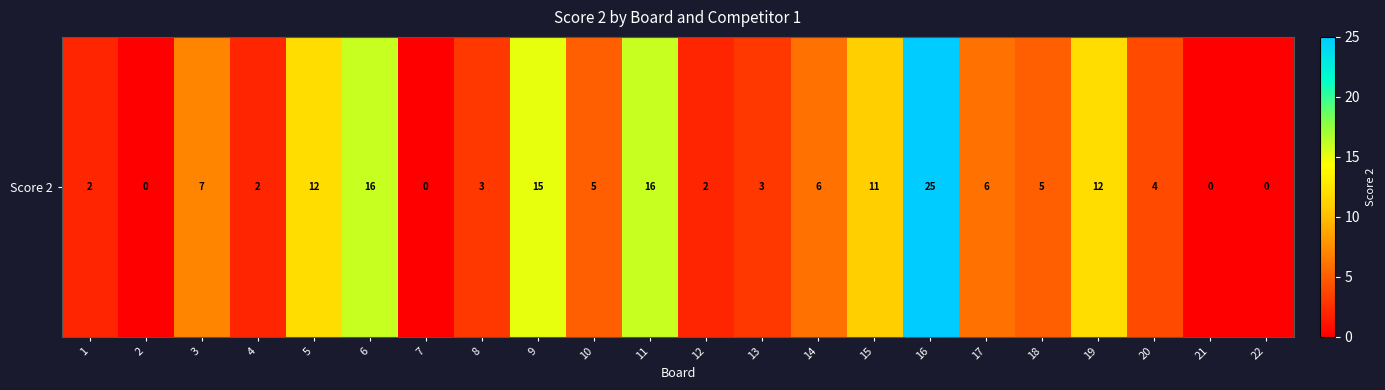

What is the change in value from 3 to 15?

+4